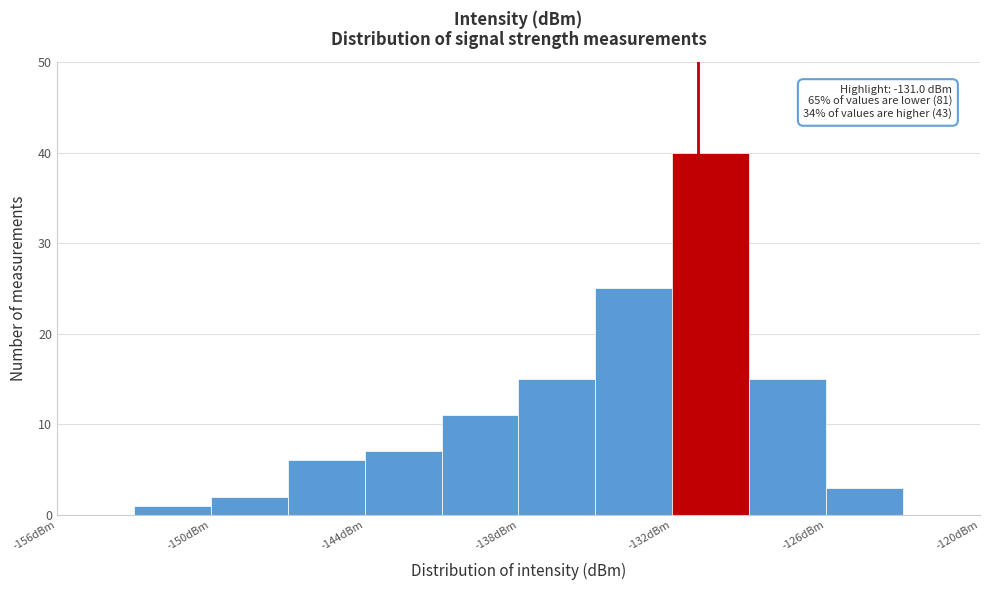

Read against the x-axis, roughly where is the centre of the tallest bar?

-130